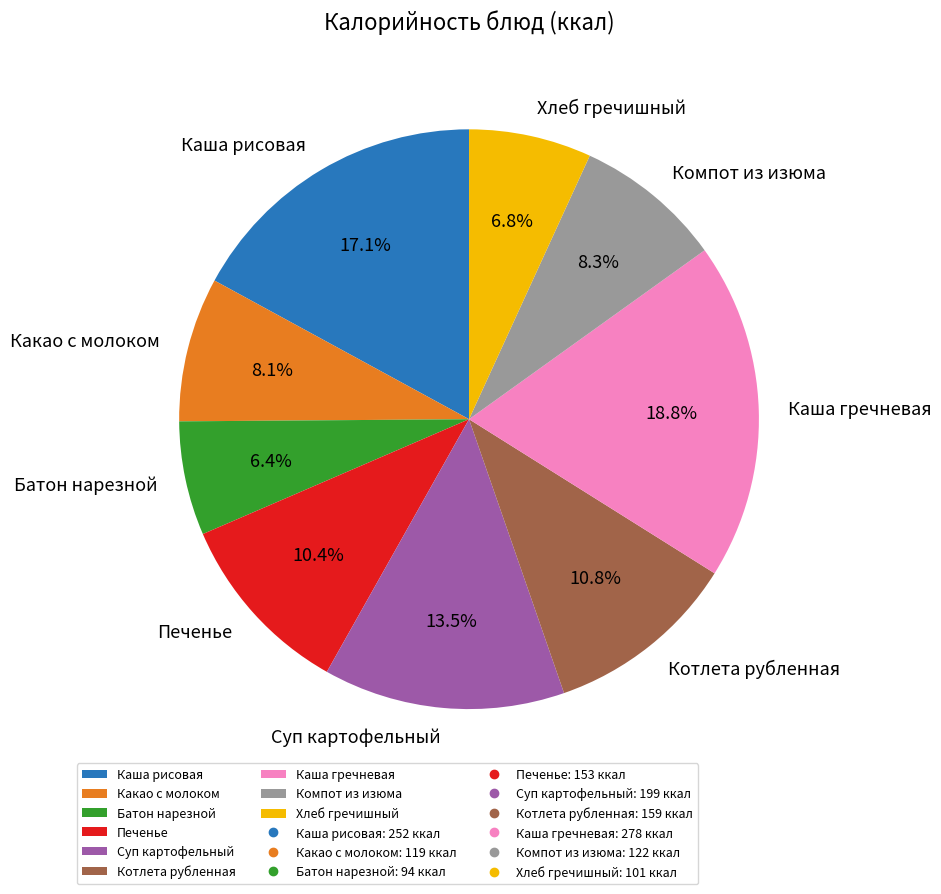

To the nearest percent, what percentage of the pie is Хлеб гречишный?

7%